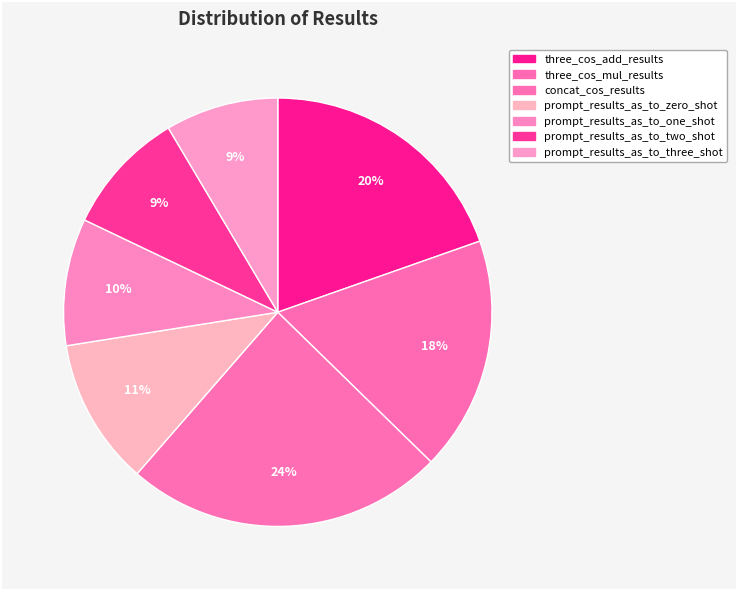

Which has a higher value, prompt_results_as_to_zero_shot or prompt_results_as_to_two_shot?

prompt_results_as_to_zero_shot